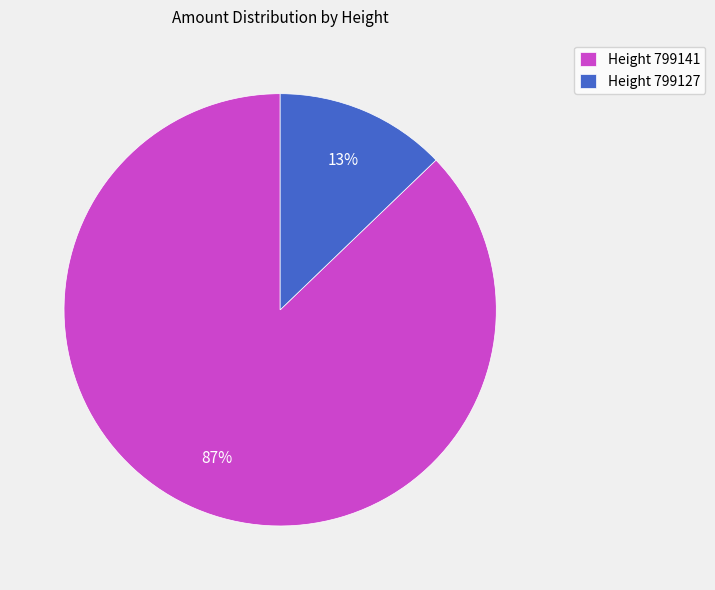

The Height 799127 slice represents 13% of the pie. True or false?

True